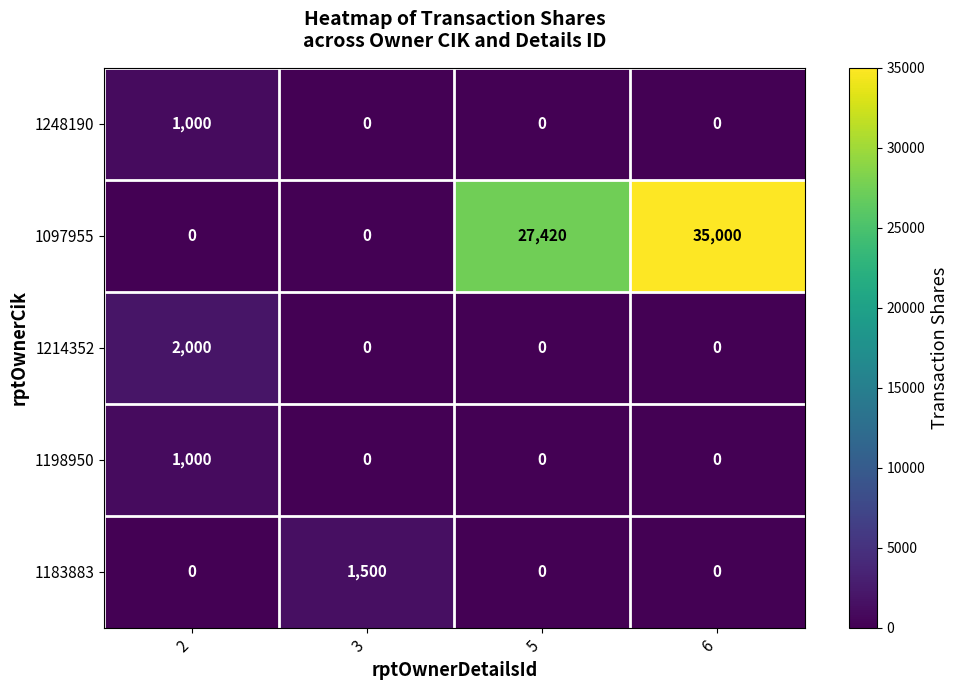

The value of 1214352 at 6 is 0. True or false?

True